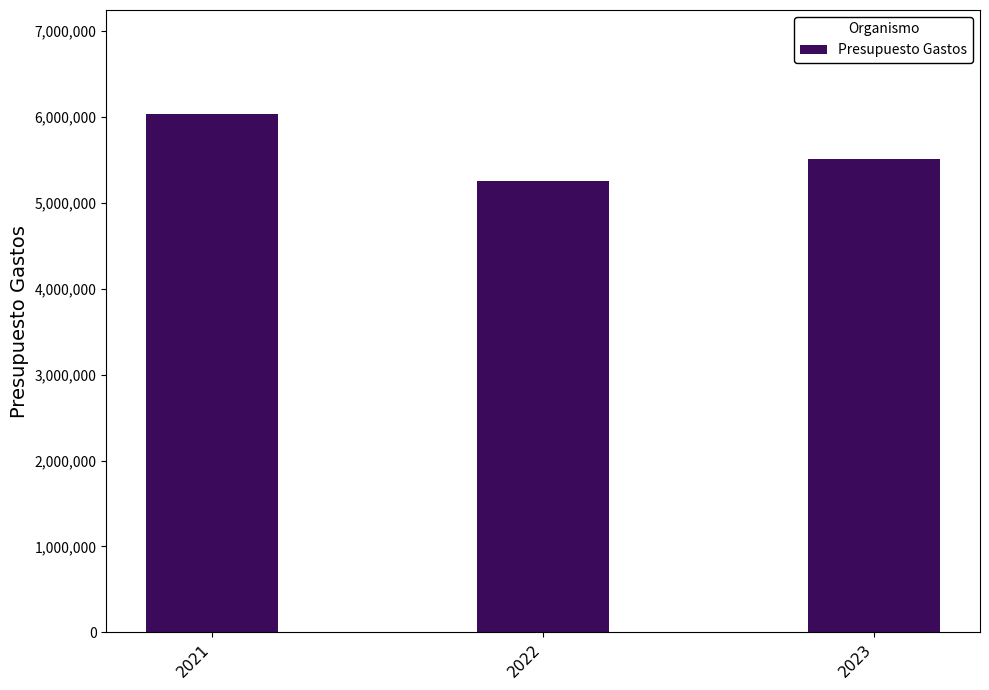

Reading left to right, extract all data points from this chart.

2021=6035650	2022=5257590	2023=5511510